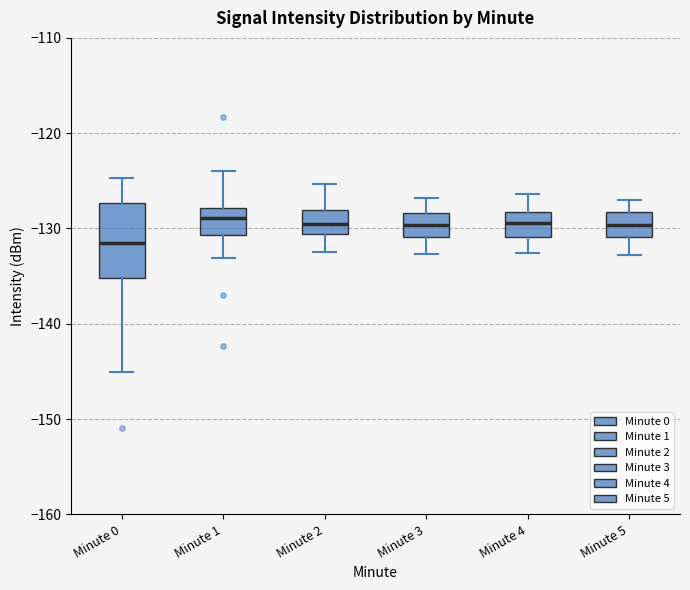

Which box's median line is the lowest?

Minute 0